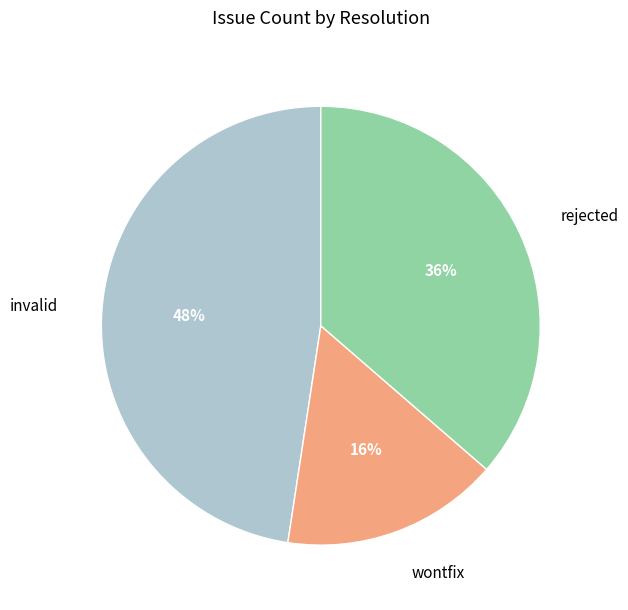

What is the ratio of the value at wontfix to the value at invalid?

0.3